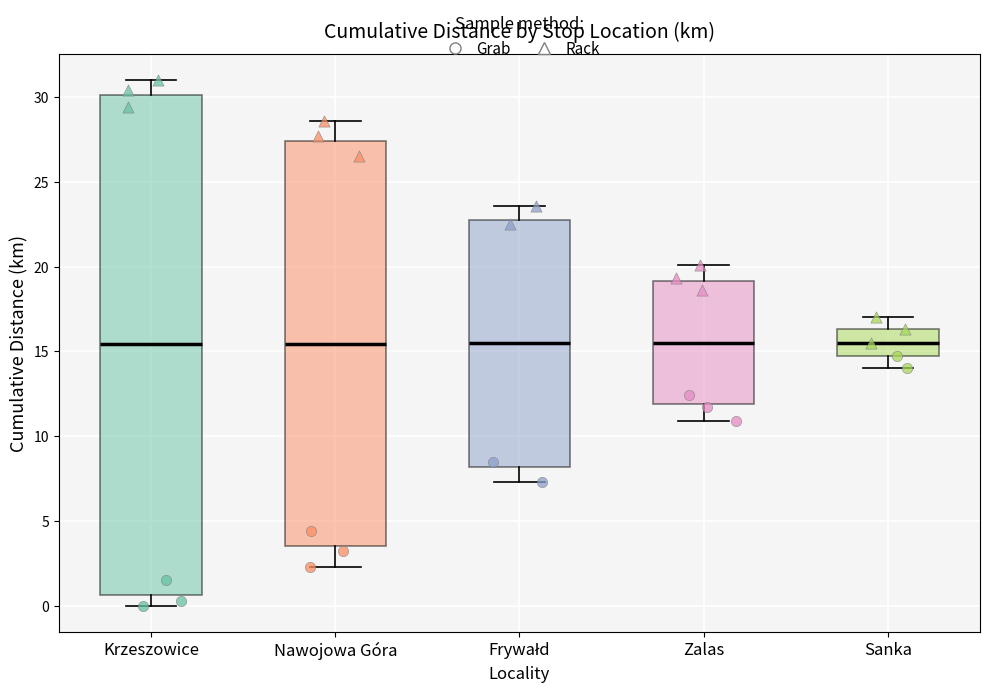

Reading left to right, read every box against the y-axis: the position of its median line, the range the box covers, and the ends of its whiskers. The values are not printed on the chart, so give them approximately, as read against the axis.

Krzeszowice: median 15.5, box 0.5 to 30.0, whiskers 0.0 to 31.0
Nawojowa Góra: median 15.5, box 3.5 to 27.5, whiskers 2.5 to 28.5
Frywałd: median 15.5, box 8.0 to 23.0, whiskers 7.5 to 23.5
Zalas: median 15.5, box 12.0 to 19.0, whiskers 11.0 to 20.0
Sanka: median 15.5, box 14.5 to 16.5, whiskers 14.0 to 17.0